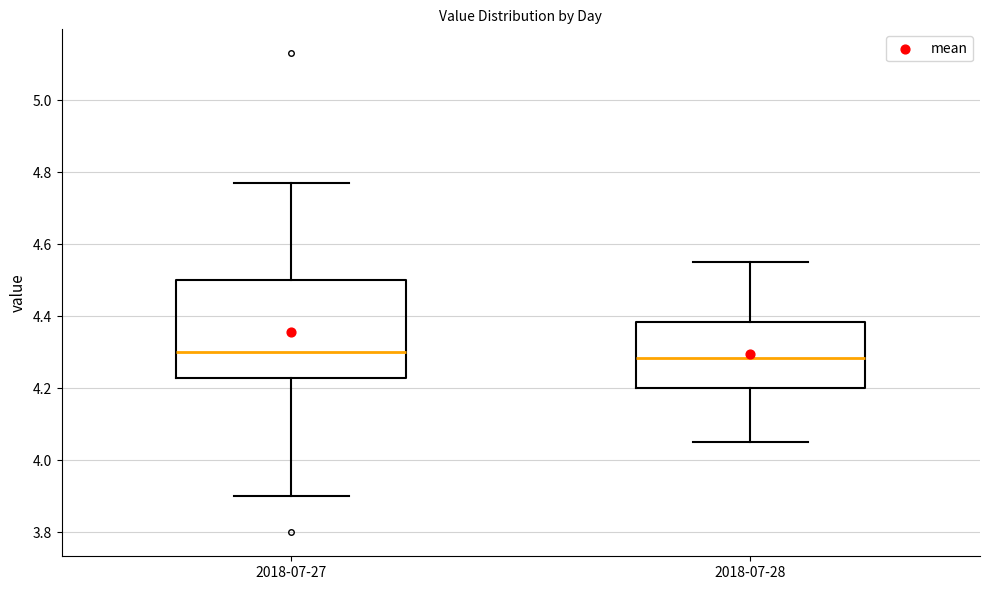

Reading left to right, read every box against the y-axis: the position of its median line, the range the box covers, and the ends of its whiskers. The values are not printed on the chart, so give them approximately, as read against the axis.

2018-07-27: median 4.30, box 4.22 to 4.50, whiskers 3.90 to 4.78
2018-07-28: median 4.28, box 4.20 to 4.38, whiskers 4.06 to 4.56